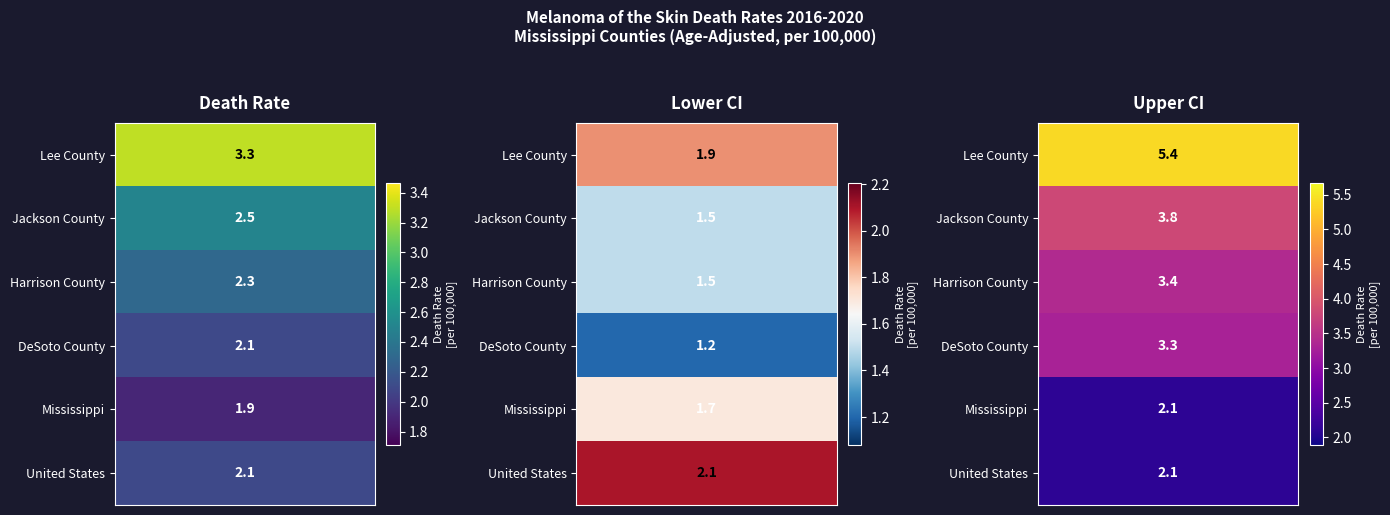

Which series has the largest total across all categories?

Lee County